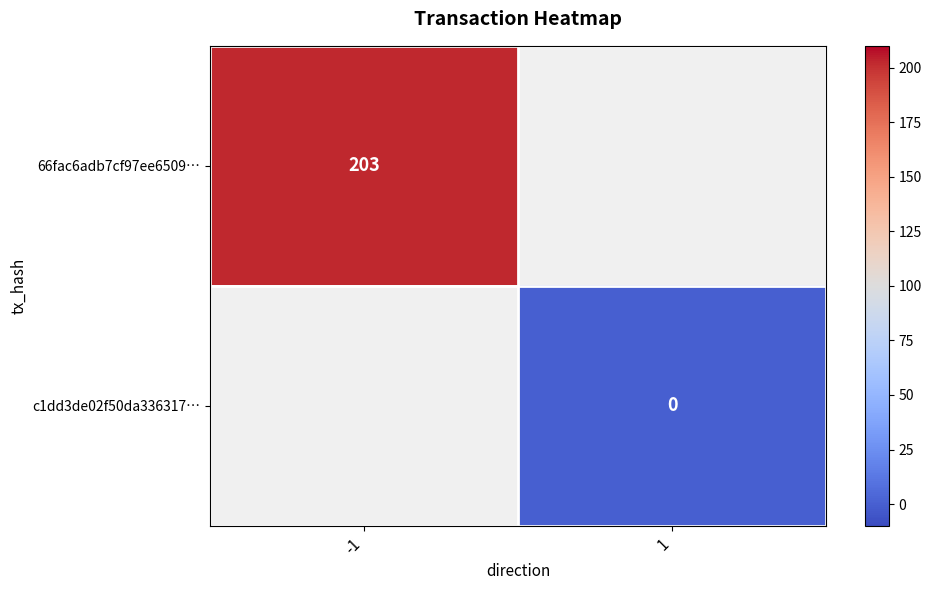

Is it true that 66fac6adb7cf97ee6509… equals 203 at -1?

True